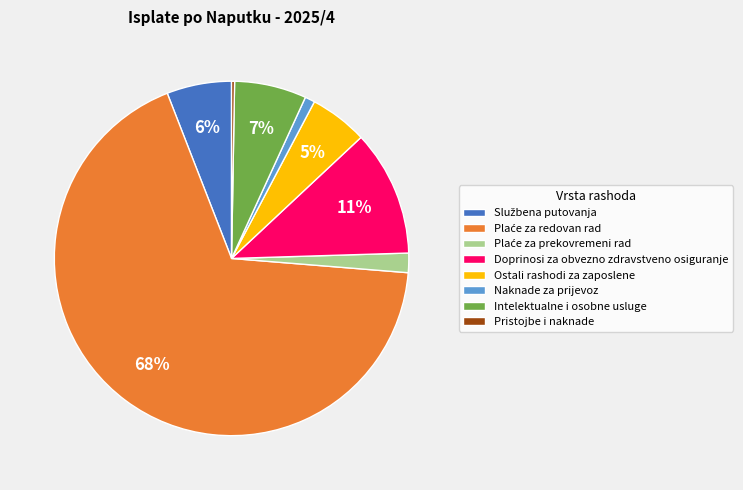

To the nearest percent, what is the difference between the largest and smallest slice percentages?

68%